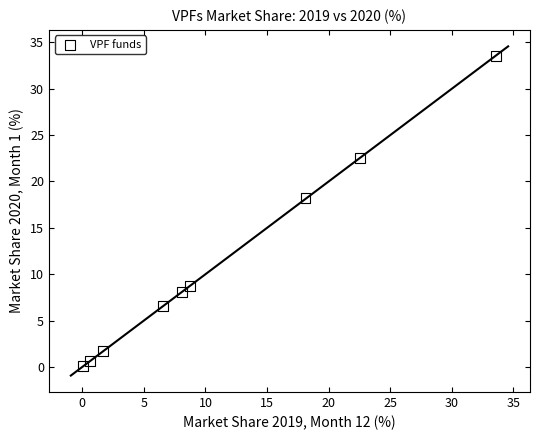

What Y value in the scatter plot is closest to 16?

18.2